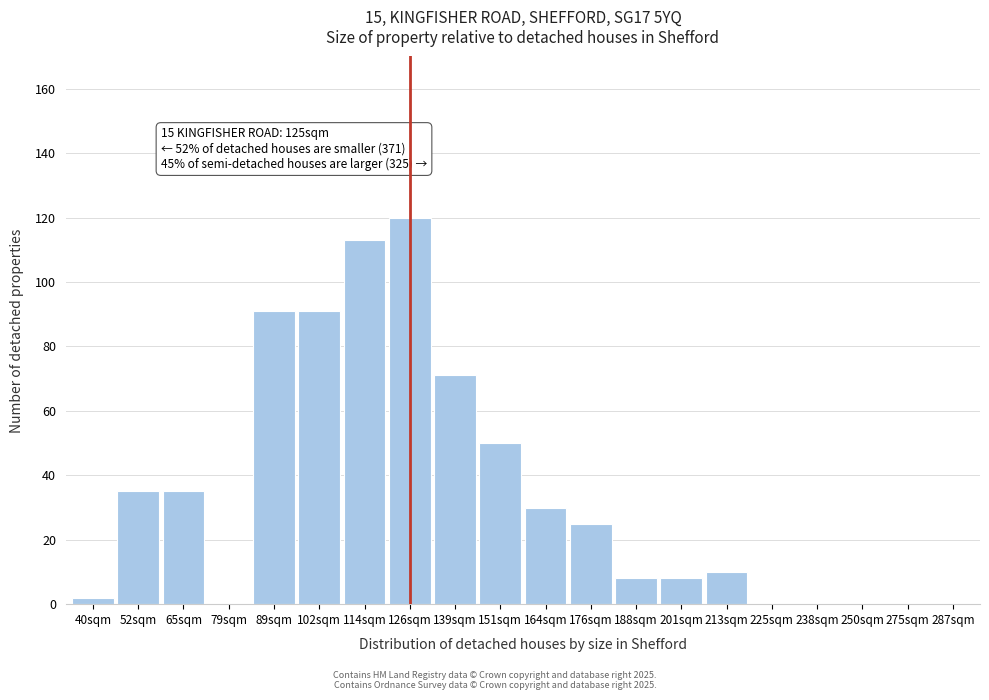

Reading left to right, what are all the values shown in this chart?

40sqm=2	52sqm=35	65sqm=35	79sqm=0	89sqm=91	102sqm=91	114sqm=113	126sqm=120	139sqm=71	151sqm=50	164sqm=30	176sqm=25	188sqm=8	201sqm=8	213sqm=10	225sqm=0	238sqm=0	250sqm=0	275sqm=0	287sqm=0